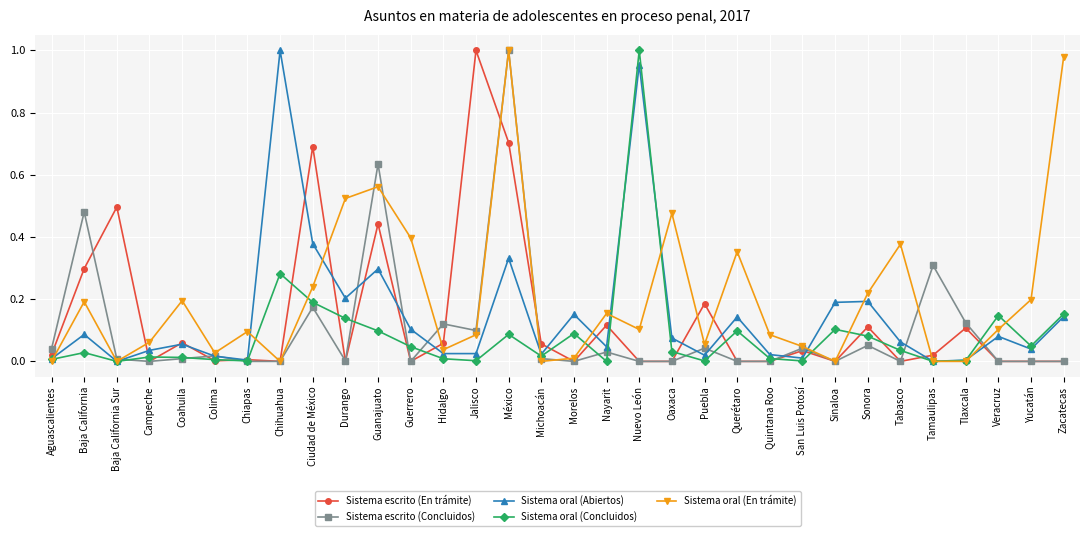

True or false: Sistema escrito (En trámite) has more than 0 interior local peaks.

True